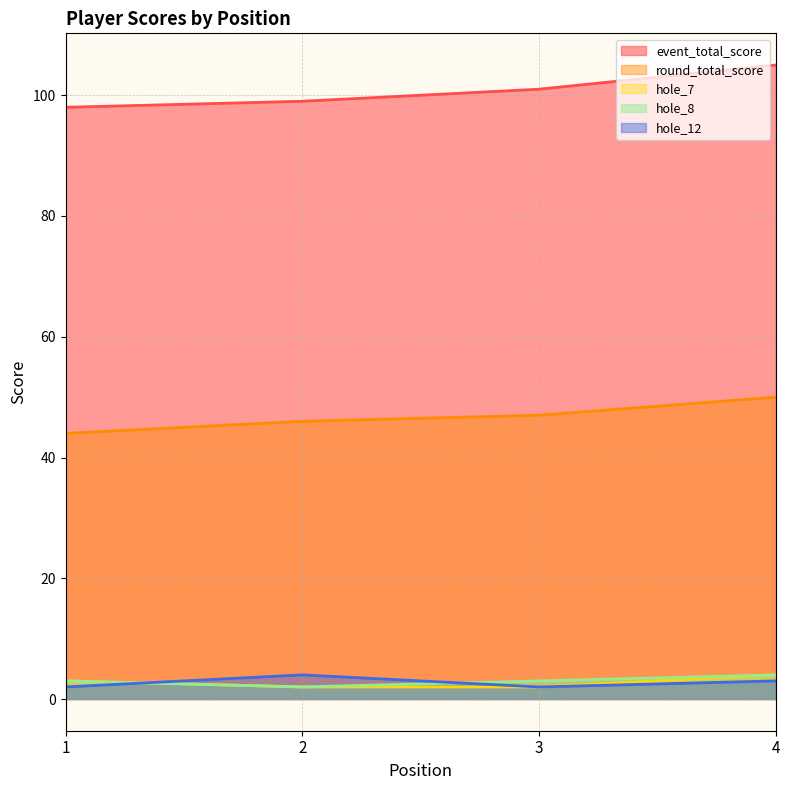

Reading left to right, what are all the values shown in this chart?

event_total_score: 1=98	2=99	3=101	4=105
round_total_score: 1=44	2=46	3=47	4=50
hole_7: 1=3	2=2	3=2	4=4
hole_8: 1=3	2=2	3=3	4=4
hole_12: 1=2	2=4	3=2	4=3